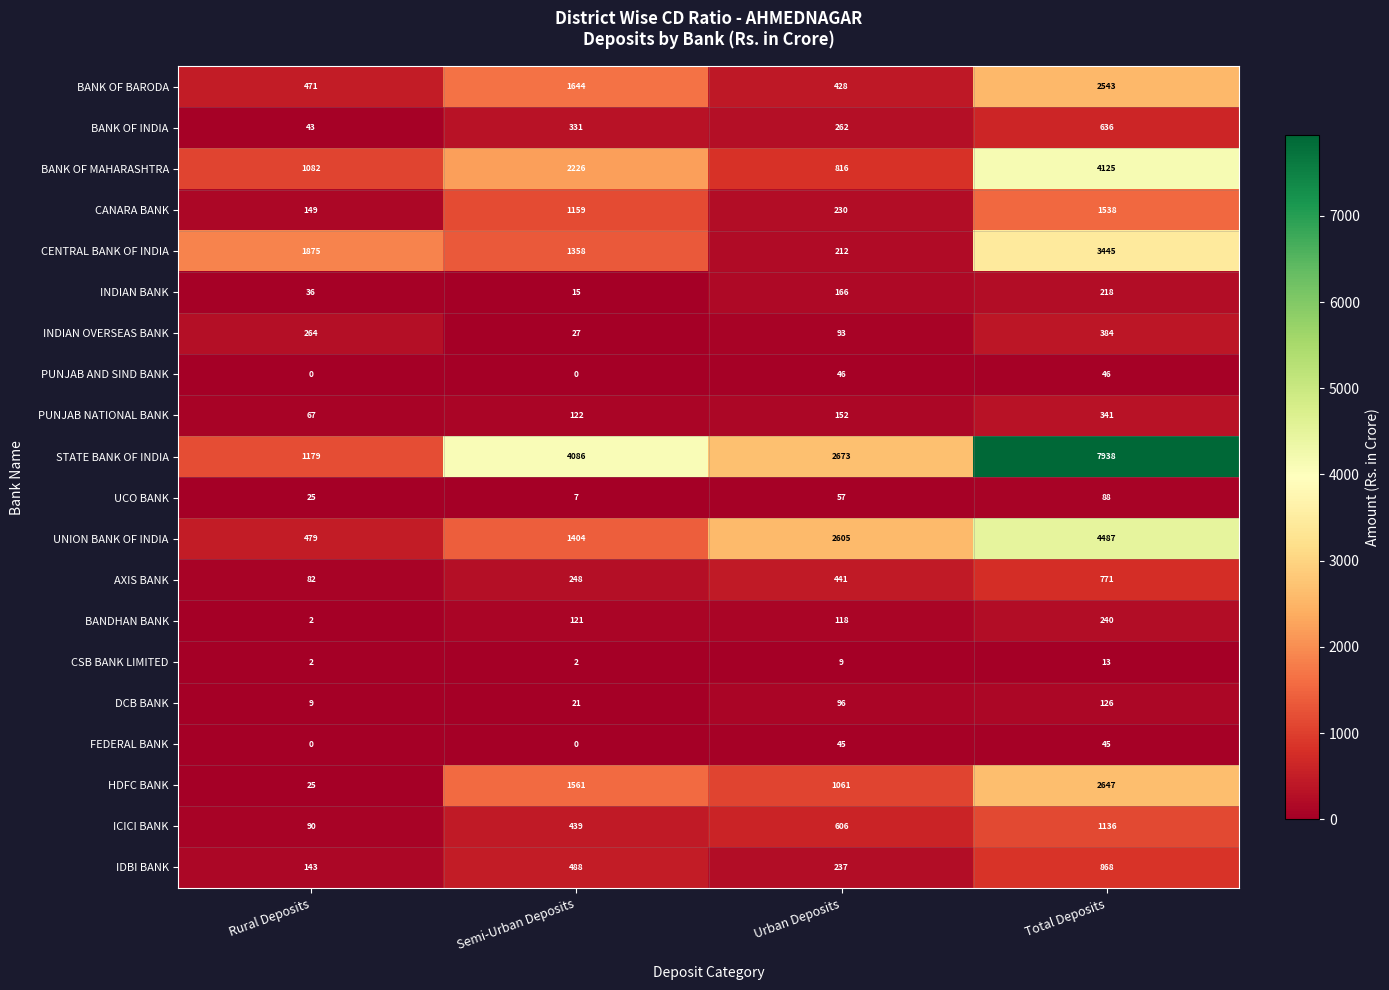

Which series changed the most between Rural Deposits and Total Deposits?

STATE BANK OF INDIA